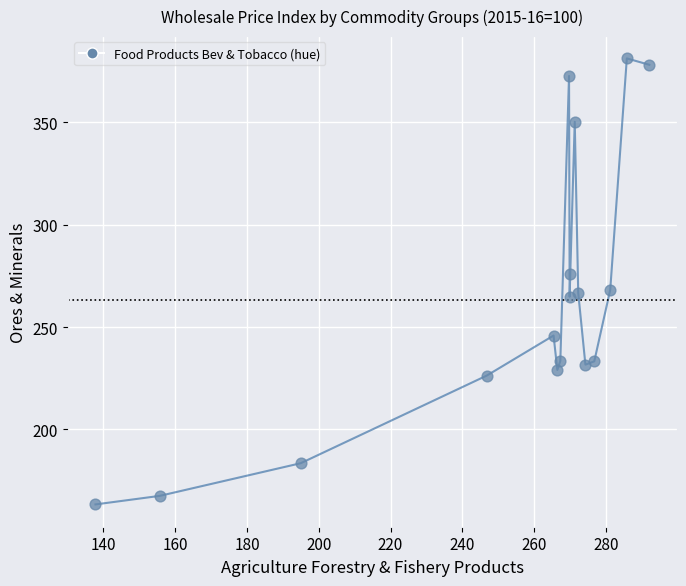

What is the range of X values (max minus min)?

154.3